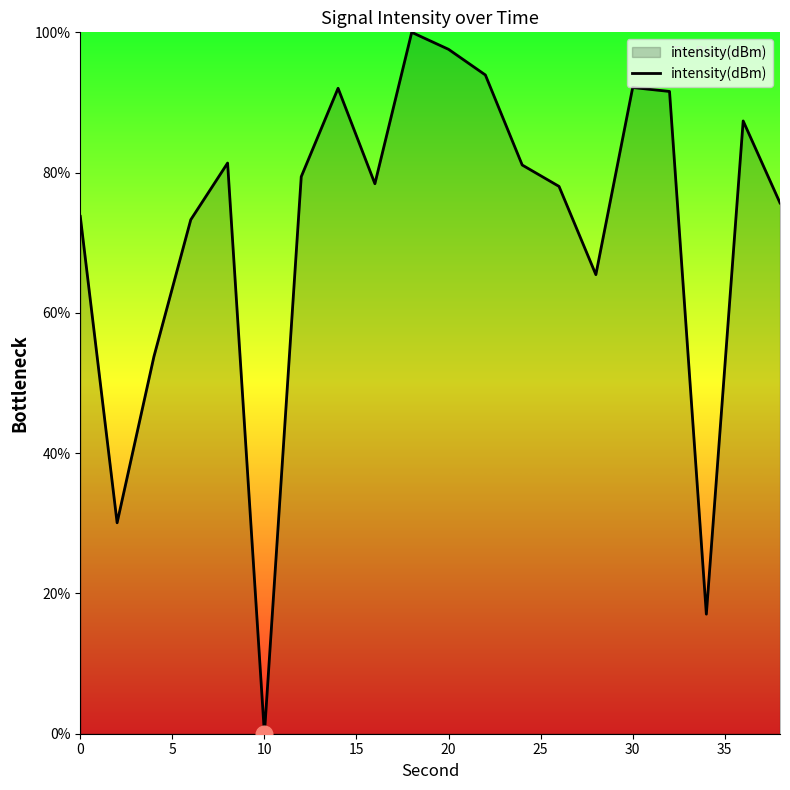

What is the greatest value displayed?

100.0